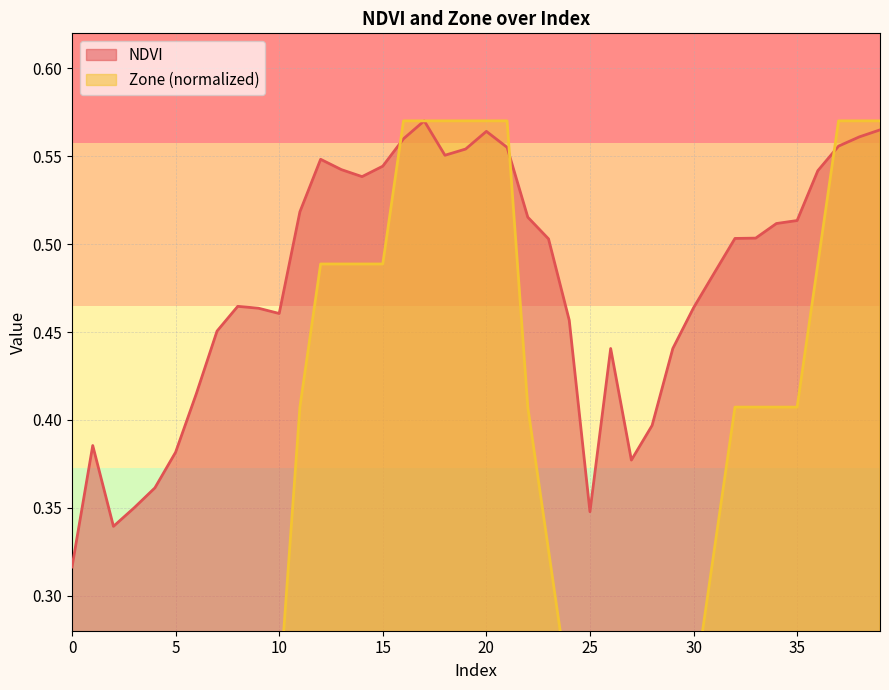

Read the Zone value at 10.

0.2